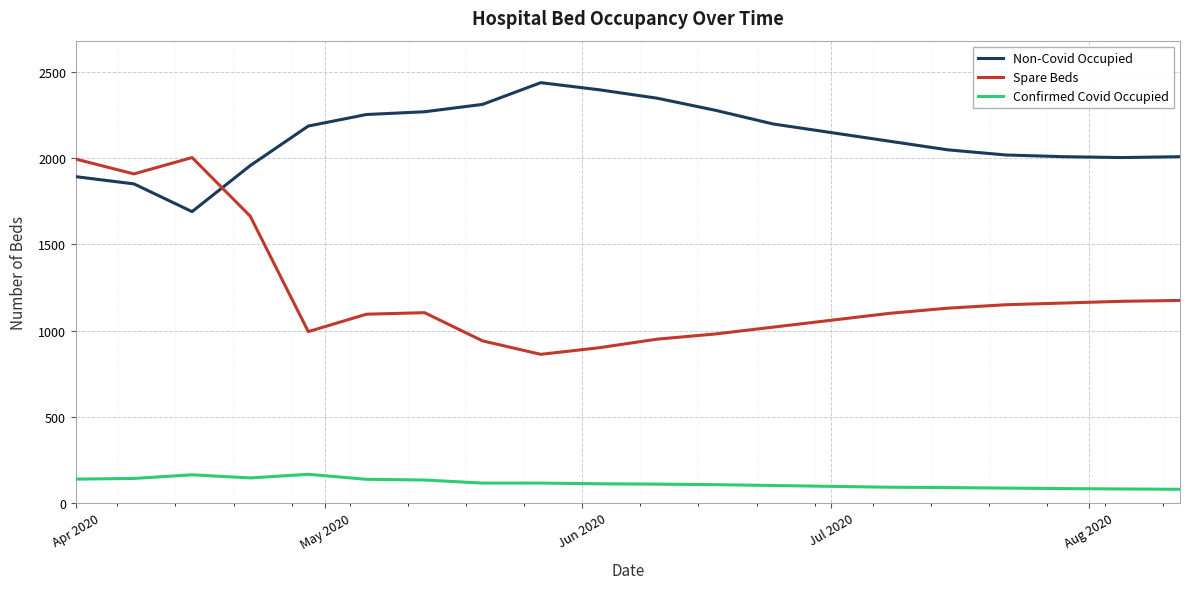

How many lines are shown in the chart?

3